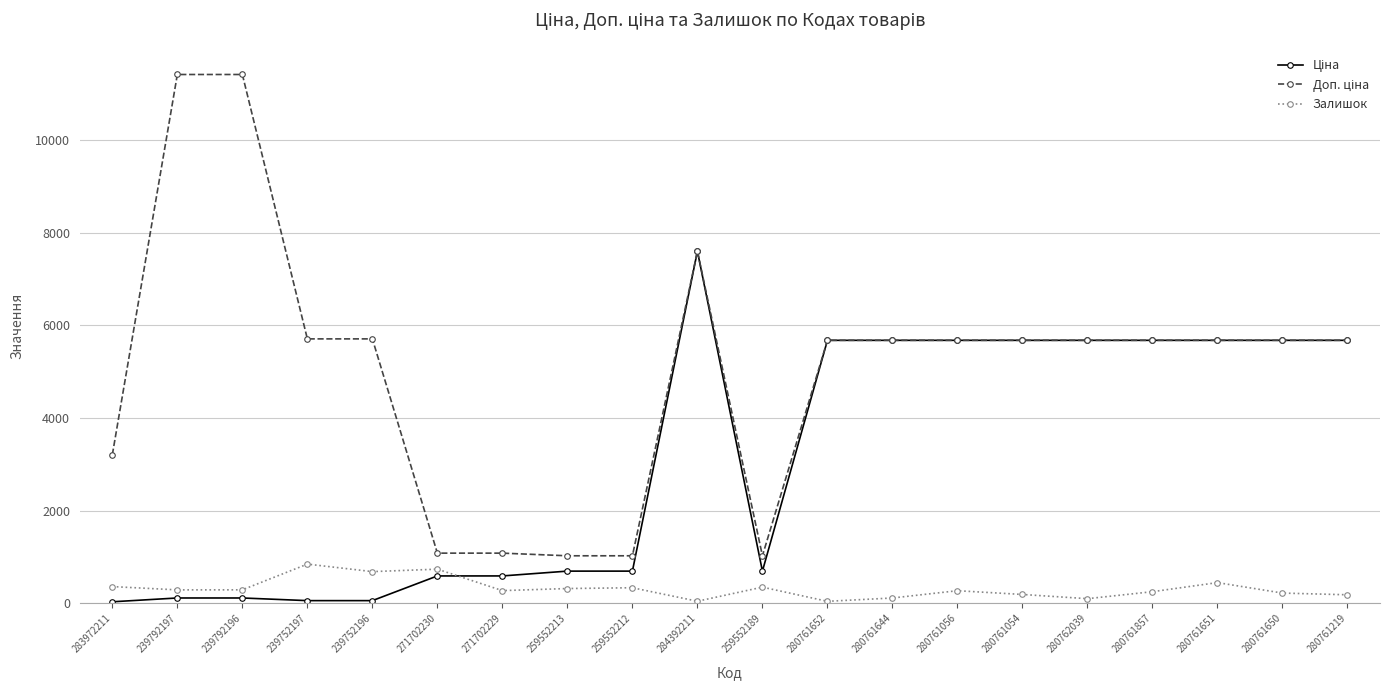

At which category is the sum across all series the highest?

284392211